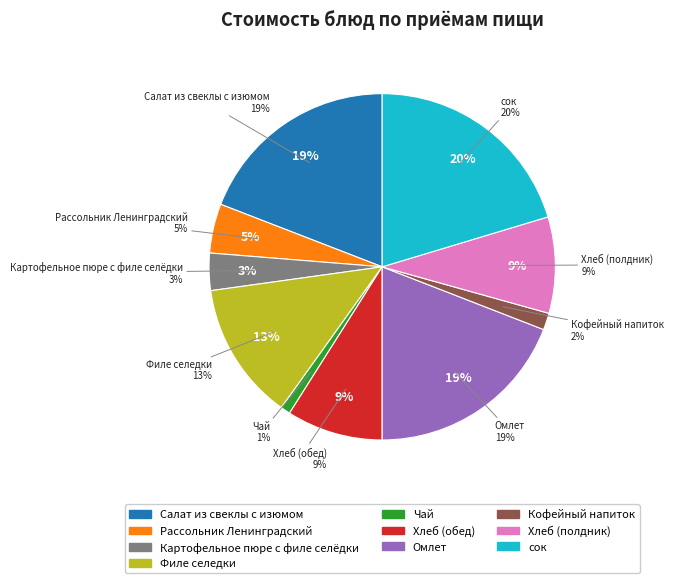

True or false: Кофейный напиток accounts for 2% of the total.

True